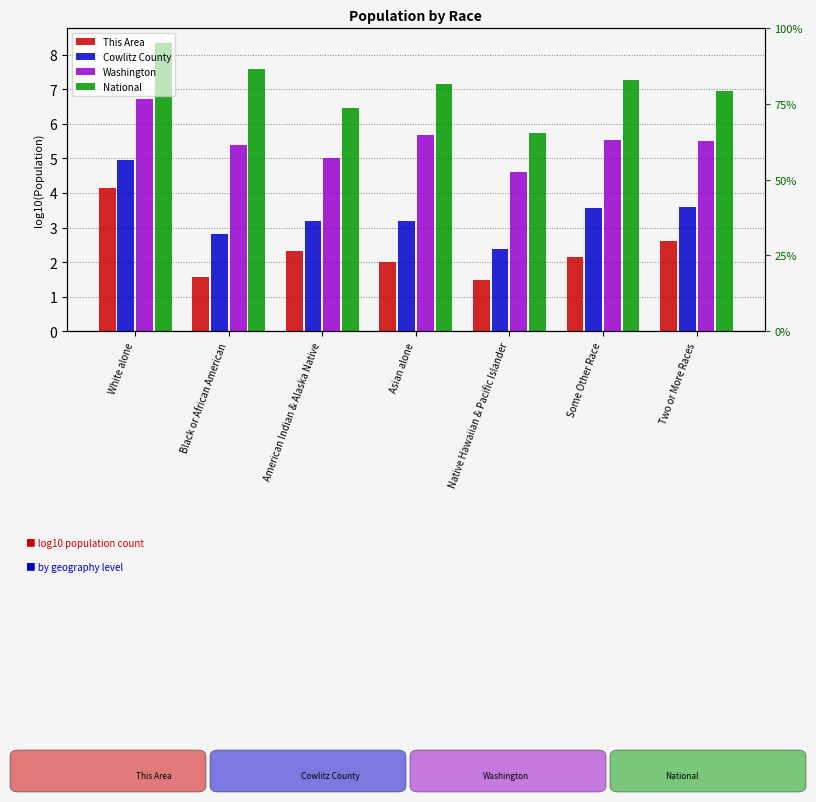

What is the sum of all This Area values?

16.3